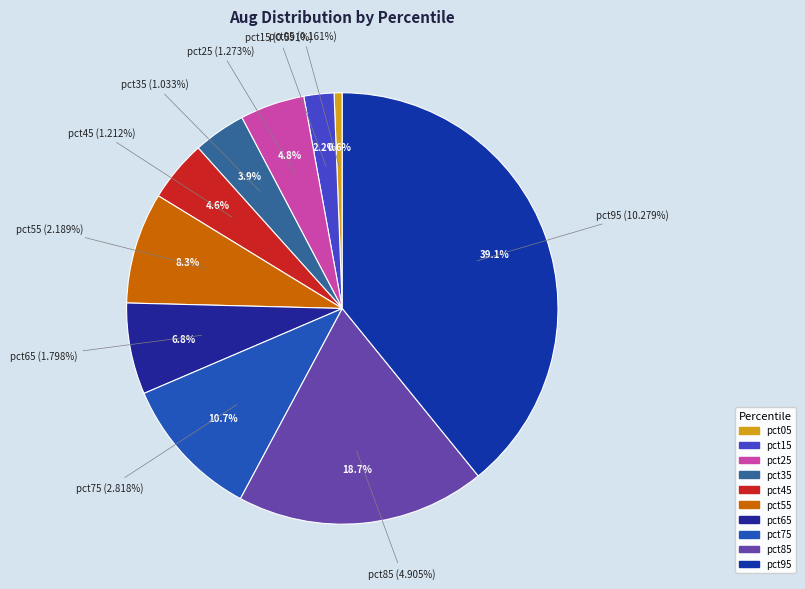

Which category has the biggest portion of the pie?

pct95